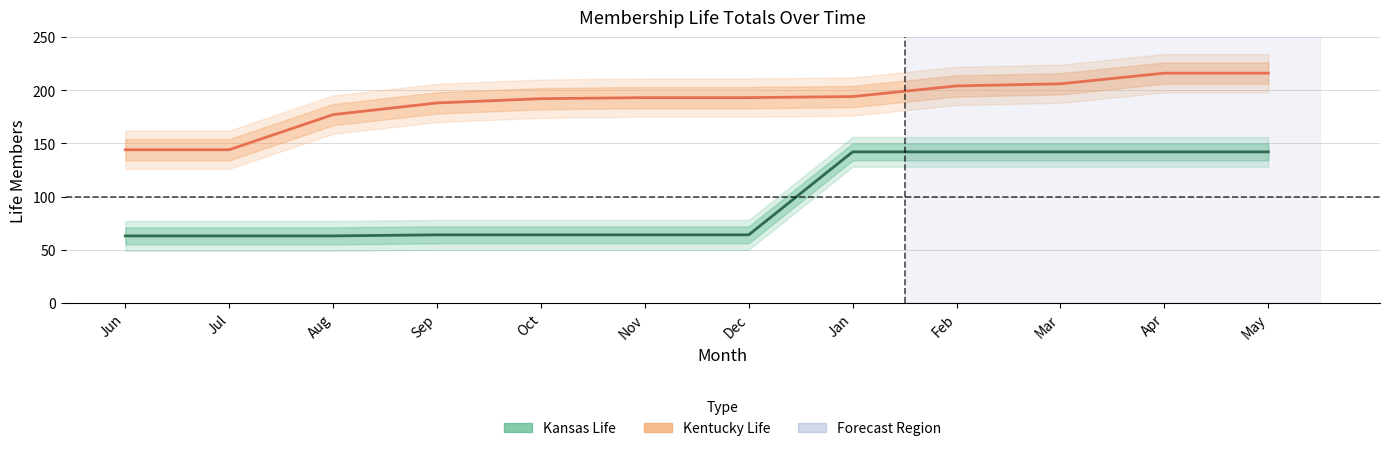

What is the total value across all series at Jun?

207